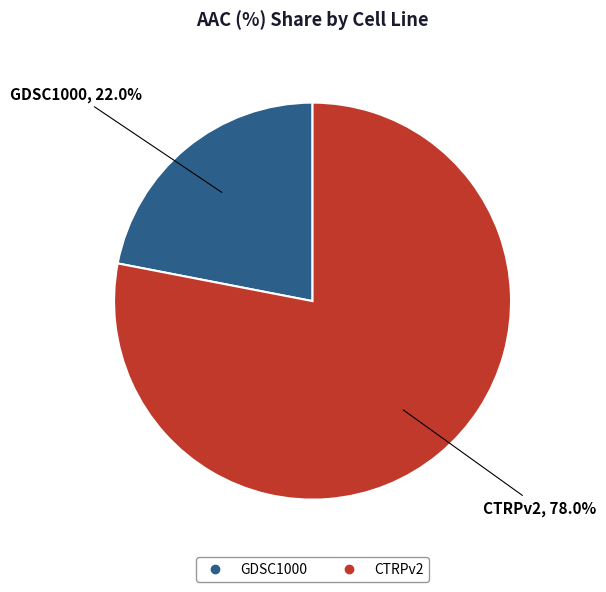

The CTRPv2 slice represents 91% of the pie. True or false?

False